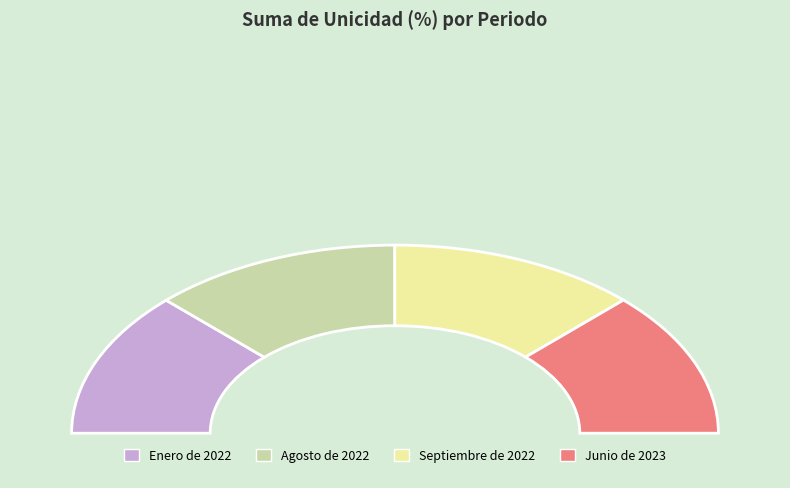

Is it true that Agosto de 2022 is 25% of the pie?

True